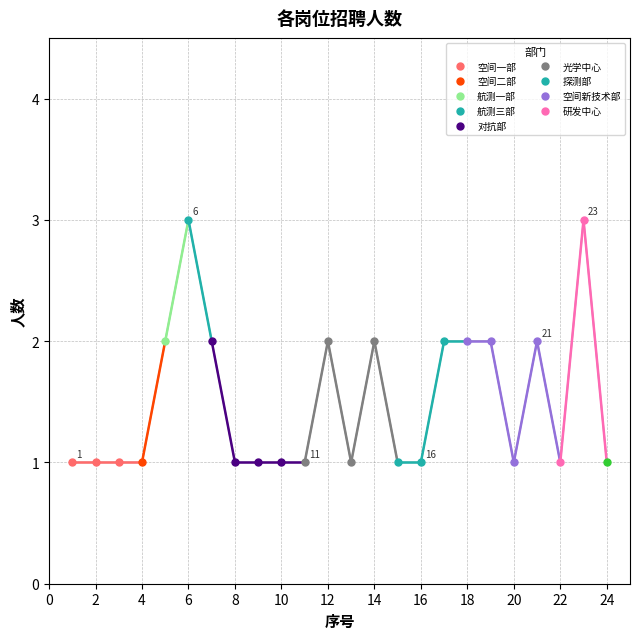

What is the greatest value displayed?

3